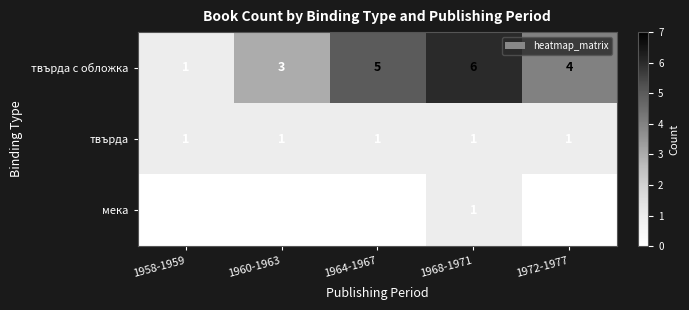

At which category is the sum across all series the highest?

1968-1971